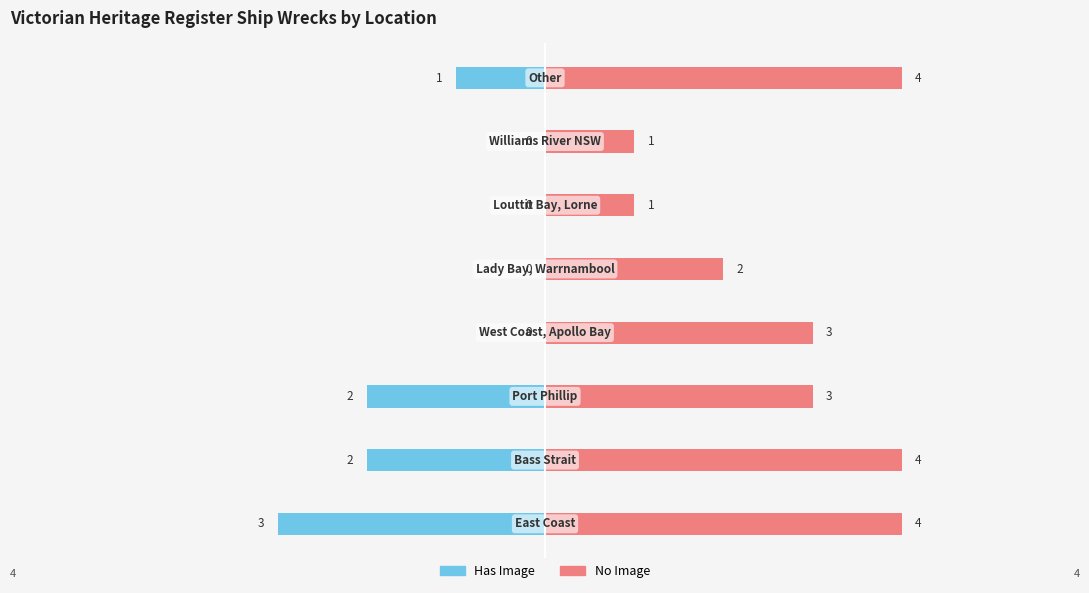

What is the value of the Has Image bar at the 8th from the left?

-1